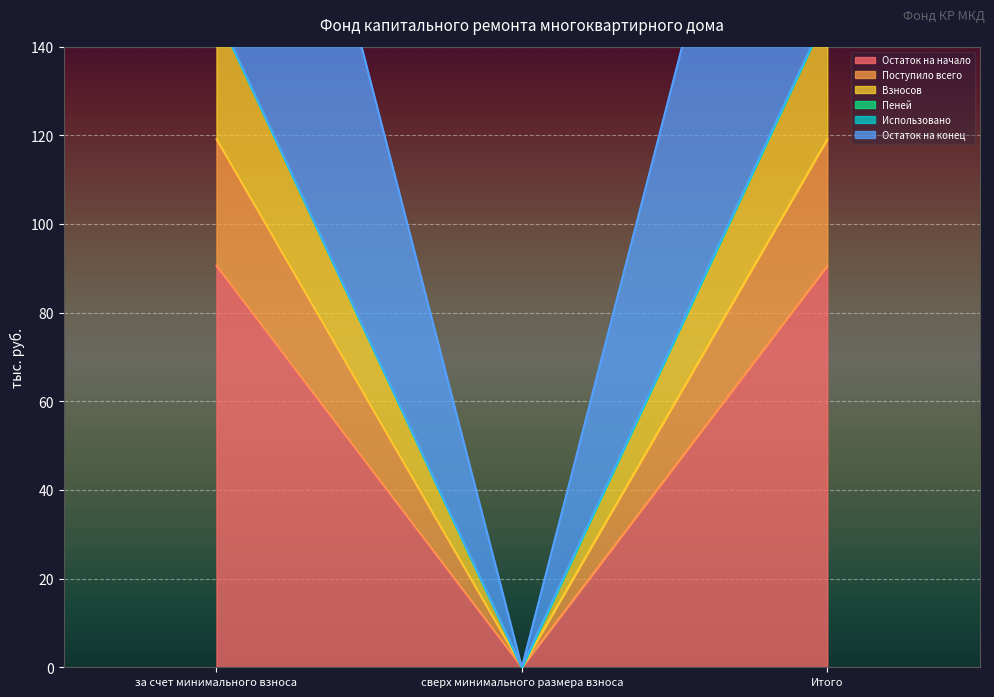

How many data points does each series have?

3